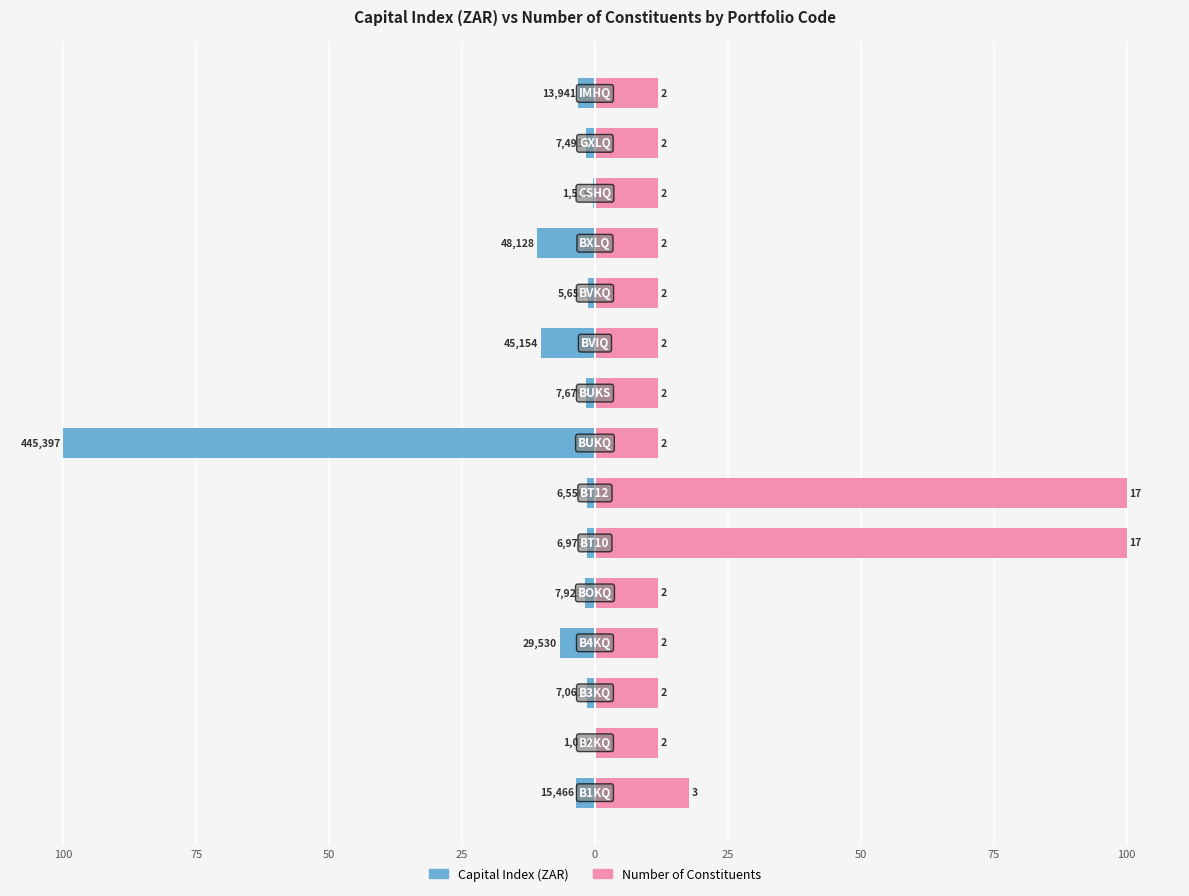

What is the value of the Capital Index (ZAR) bar at the 11th from the left?

-1.3